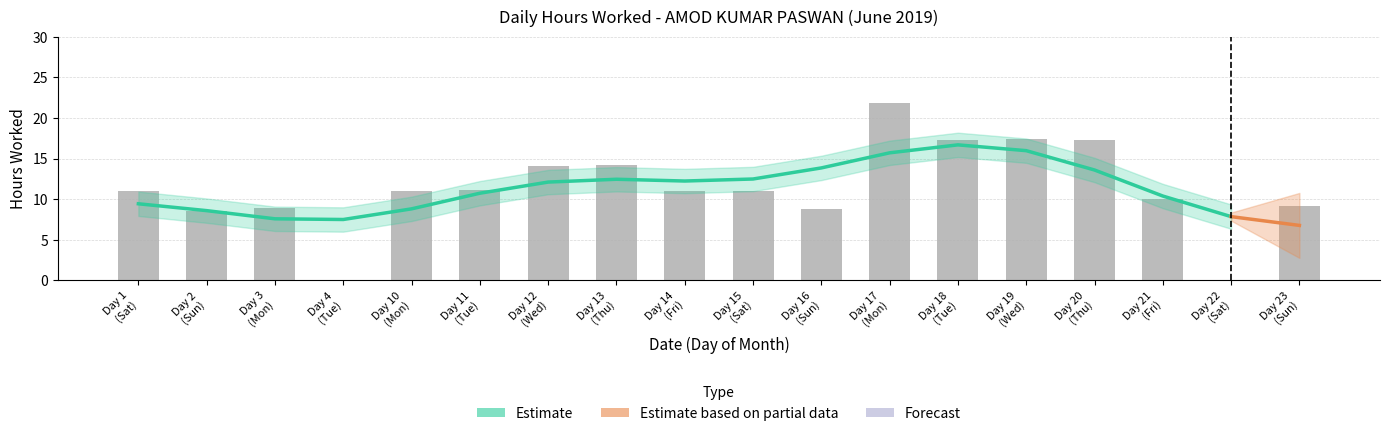

Are the bars grouped side by side (vs. stacked)?

No